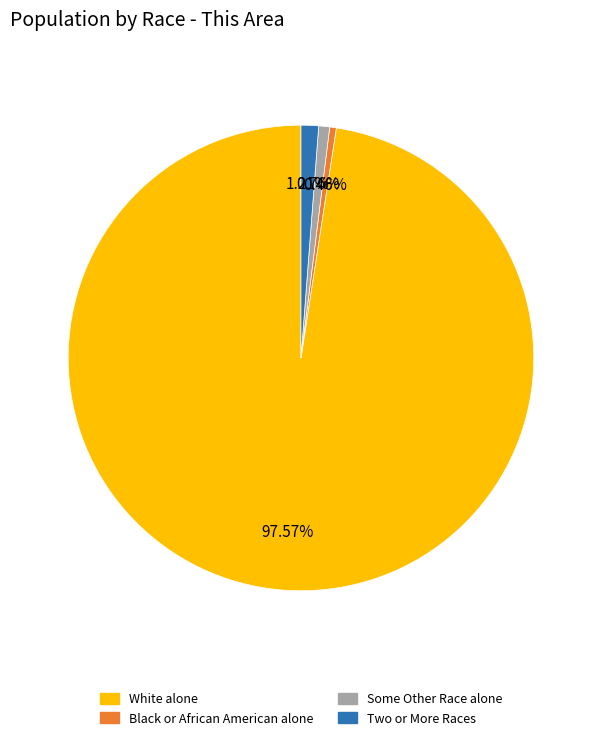

Is the sum of White alone and Black or African American alone greater than half?

Yes